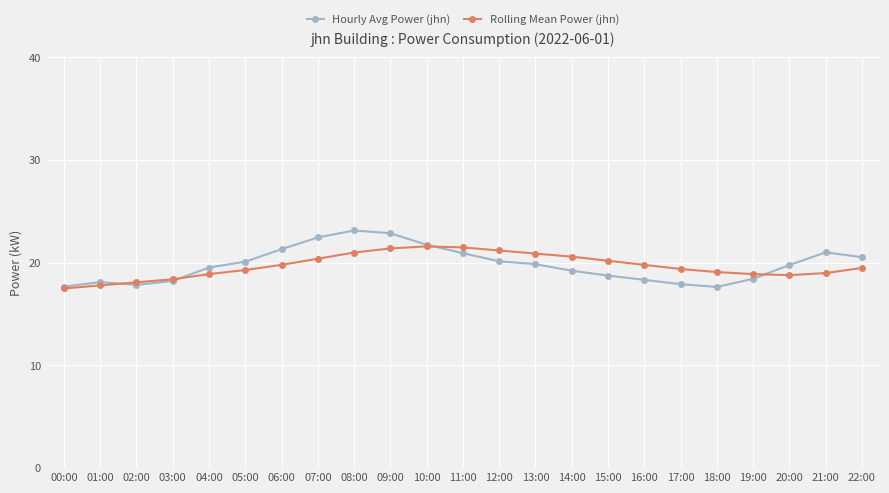

What is the average value of the Rolling Mean Power (jhn) series?

19.7